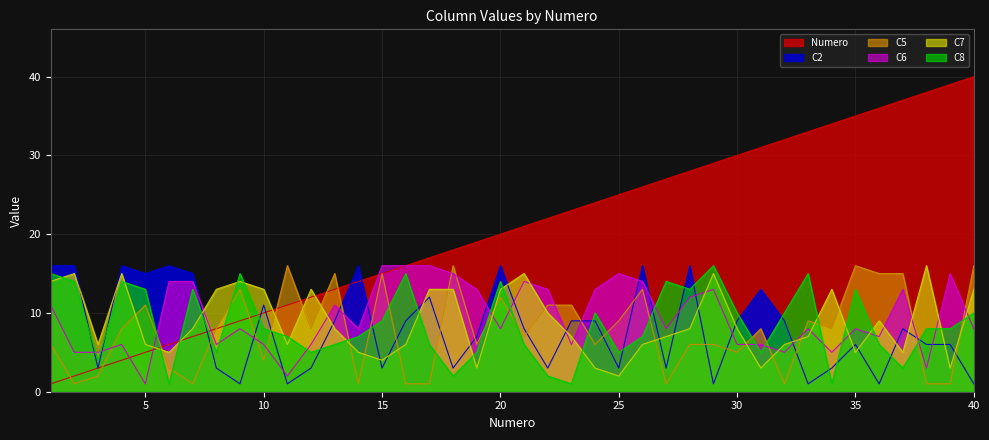

Which category has the highest value in the C6 series?

15